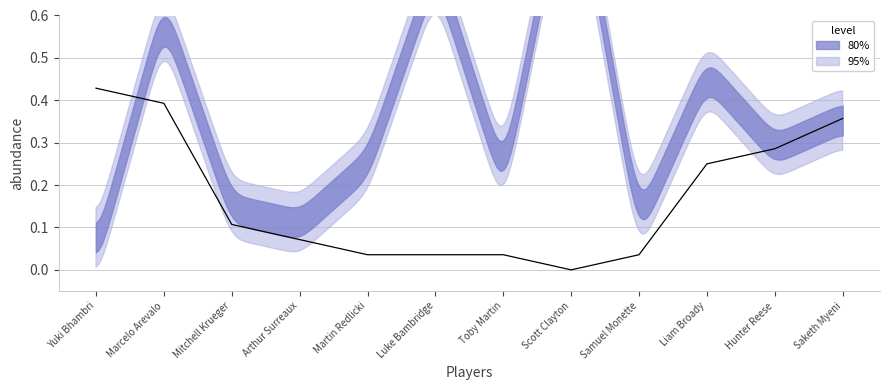

Which label corresponds to the largest value in the chart?

Yuki Bhambri